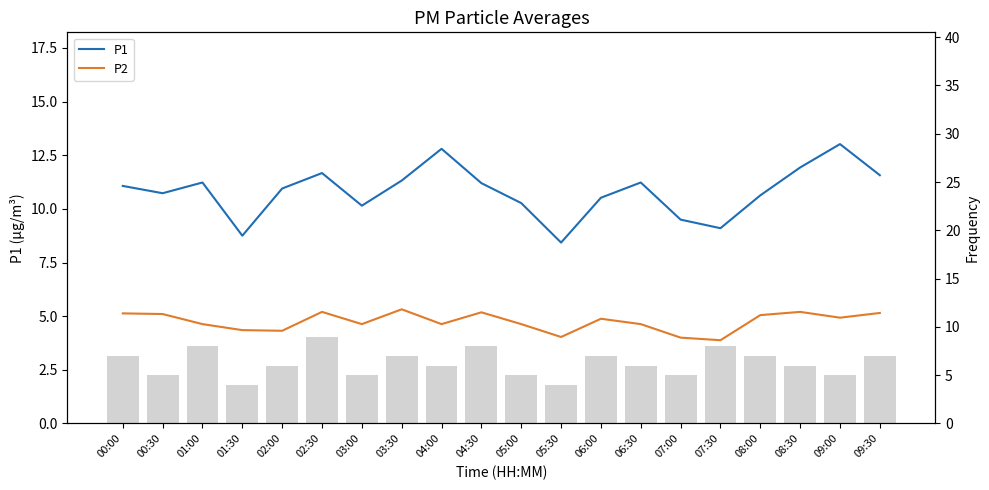

What is the spread (max minus min) of values at 09:30?

6.4